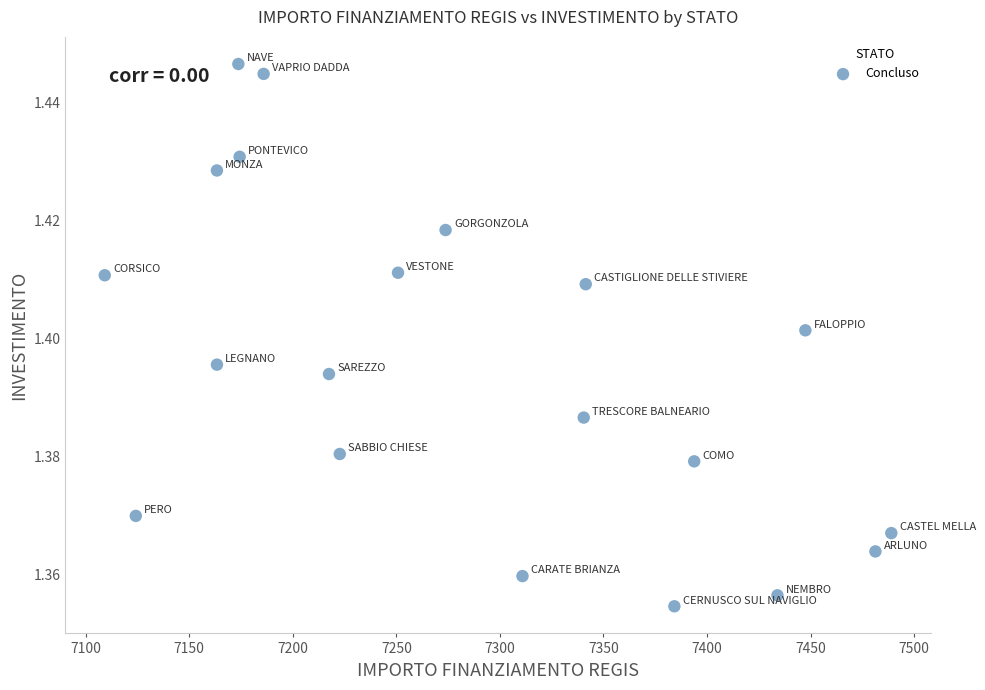

What is the range of X values (max minus min)?

379.7